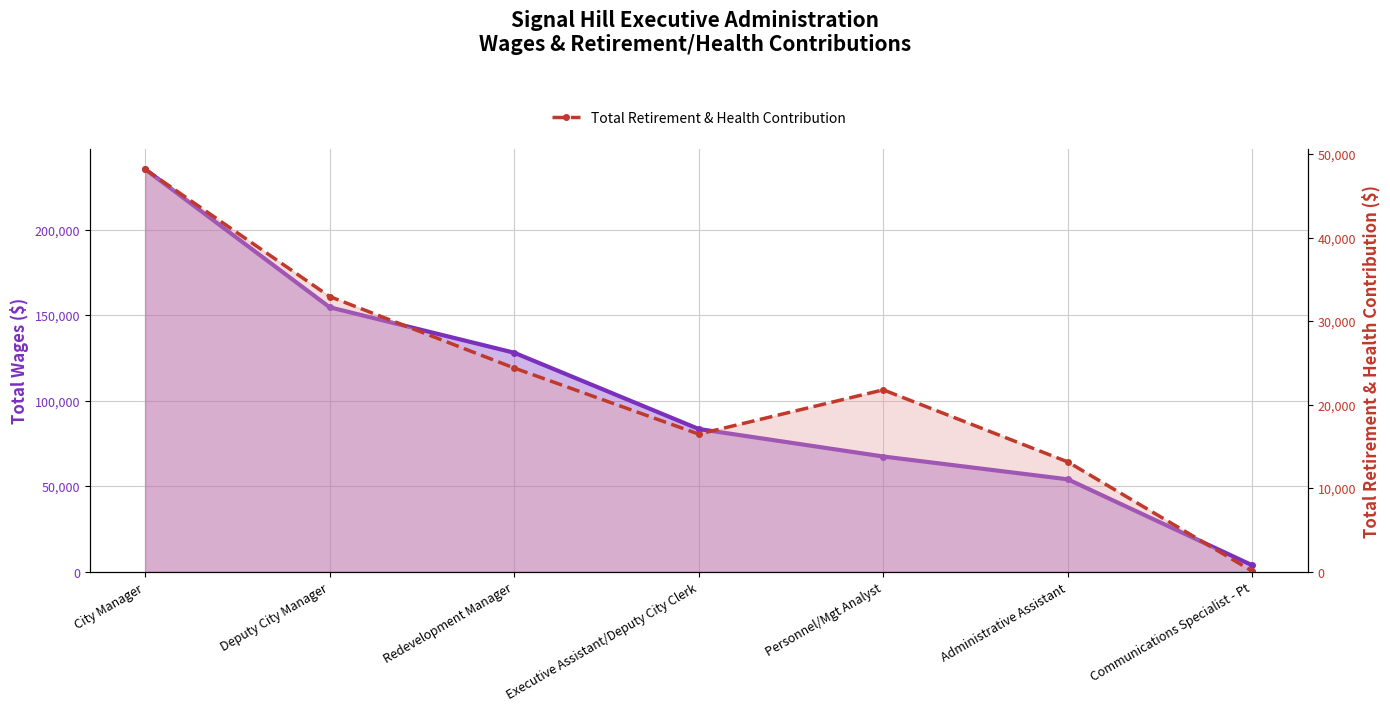

What position from the right is Deputy City Manager?

6